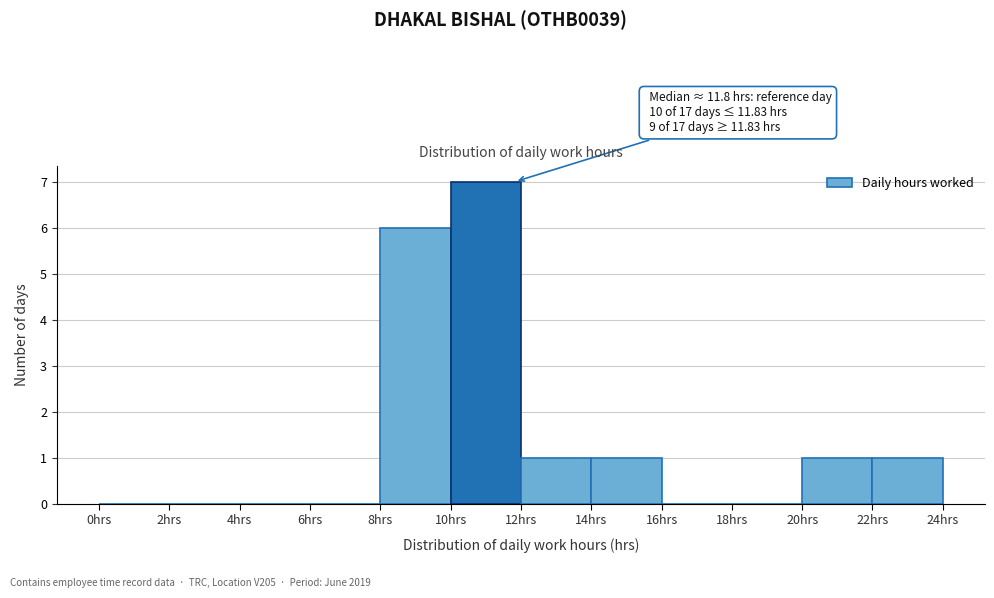

Over which range of the x-axis is the bar tallest?

10 to 12